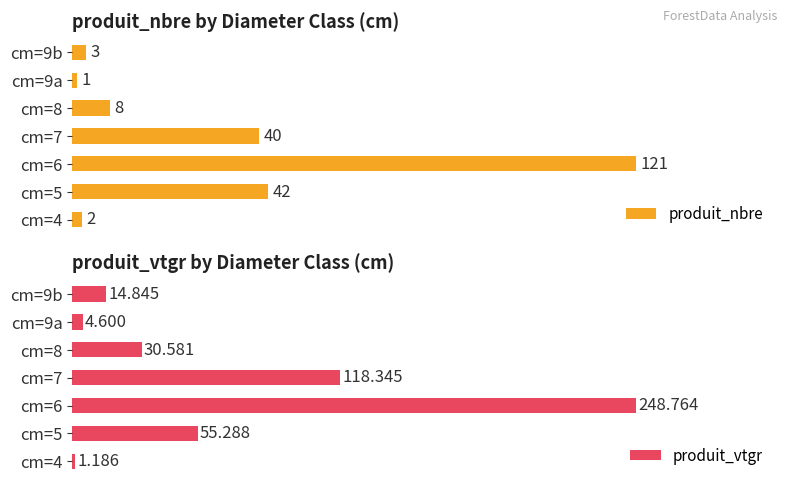

At which label is produit_nbre closest to 61?

cm=5